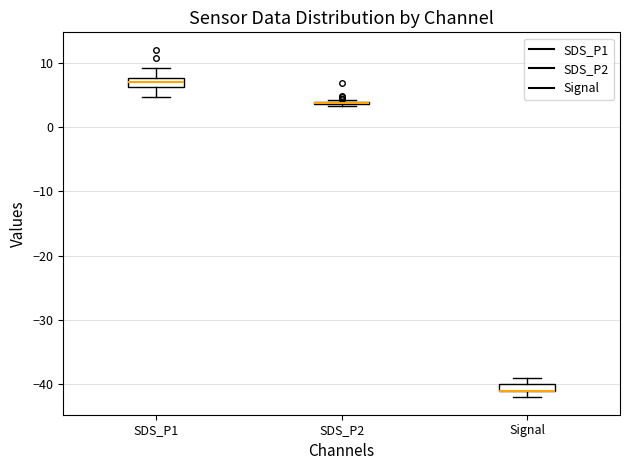

Where is the upper edge of the box for Signal on the y-axis? The values are not printed on the chart, so give them approximately, as read against the axis.

-40